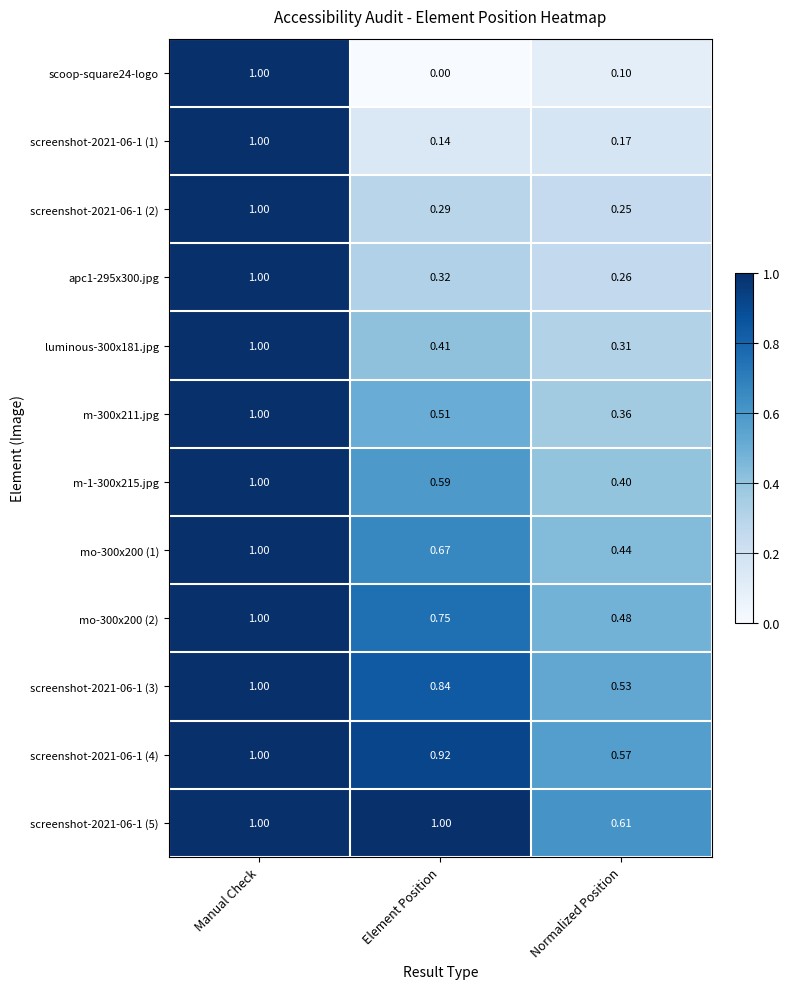

Is the value of screenshot-2021-06-1 (5) at Manual Check greater than the value of m-1-300x215.jpg at Element Position?

Yes